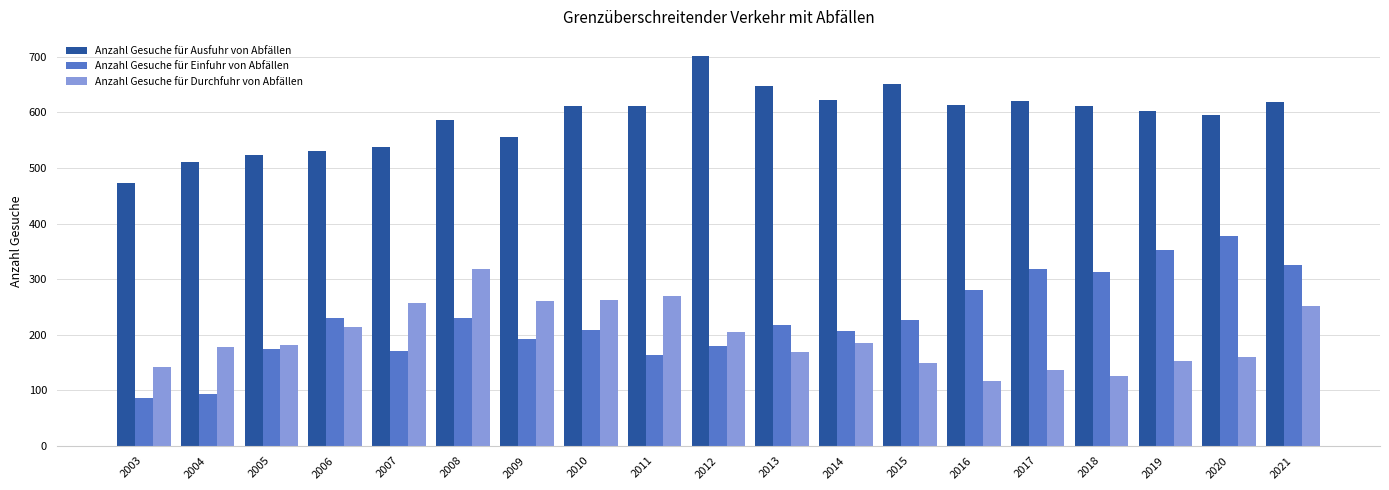

Rank the series by their maximum value, from highest to lowest.

Anzahl Gesuche für Ausfuhr von Abfällen, Anzahl Gesuche für Einfuhr von Abfällen, Anzahl Gesuche für Durchfuhr von Abfällen